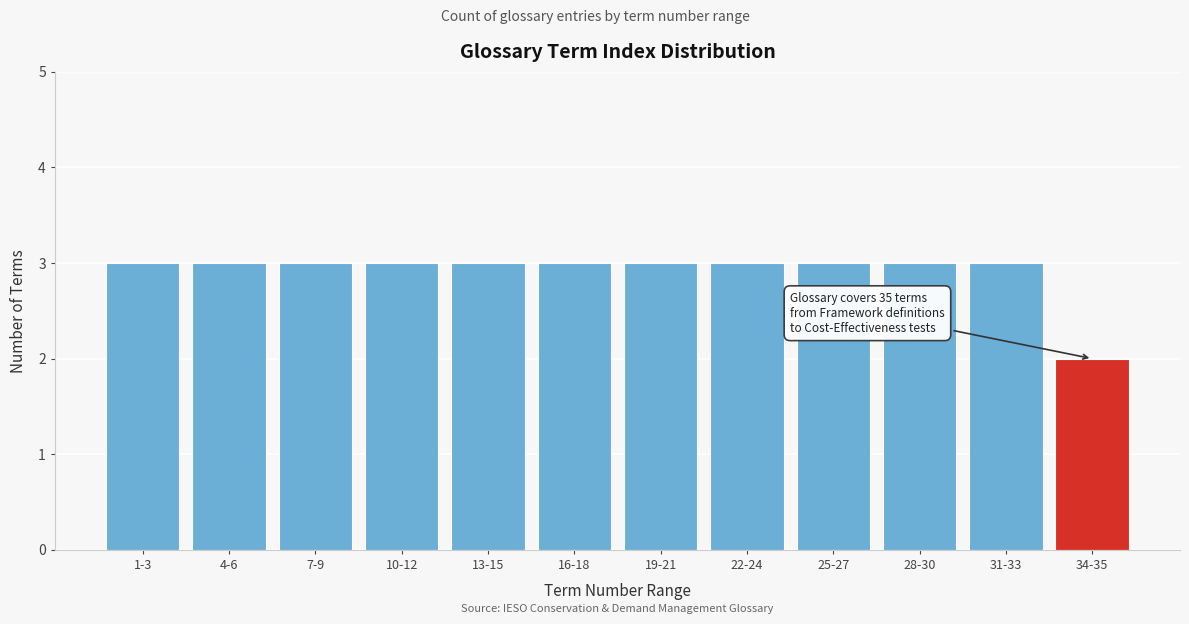

Reading left to right, extract all data points from this chart.

1-3=3	4-6=3	7-9=3	10-12=3	13-15=3	16-18=3	19-21=3	22-24=3	25-27=3	28-30=3	31-33=3	34-35=2